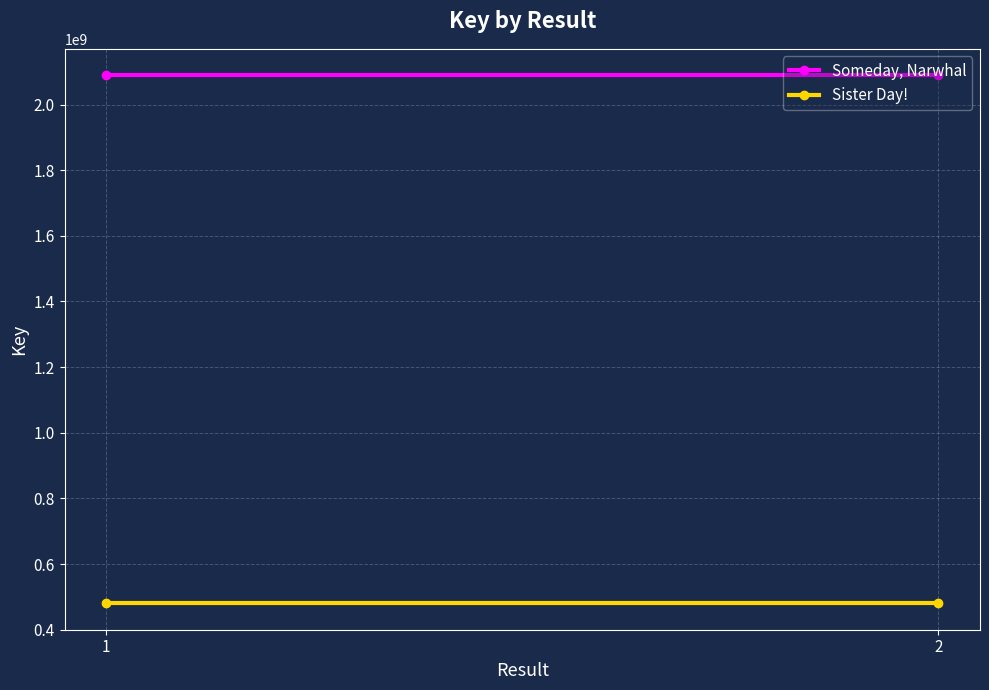

What is the value of the Sister Day! point at the 2nd from the left?

480324508